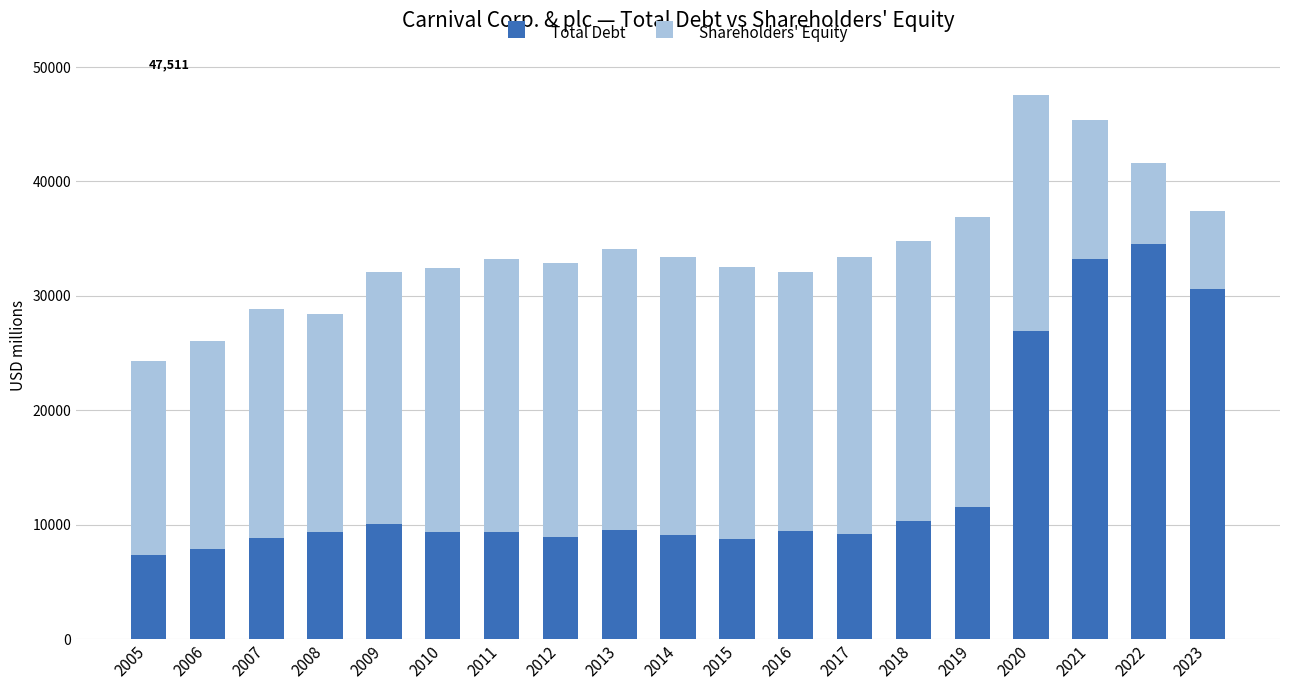

Where does the Total Debt series first go above 9364?

2009